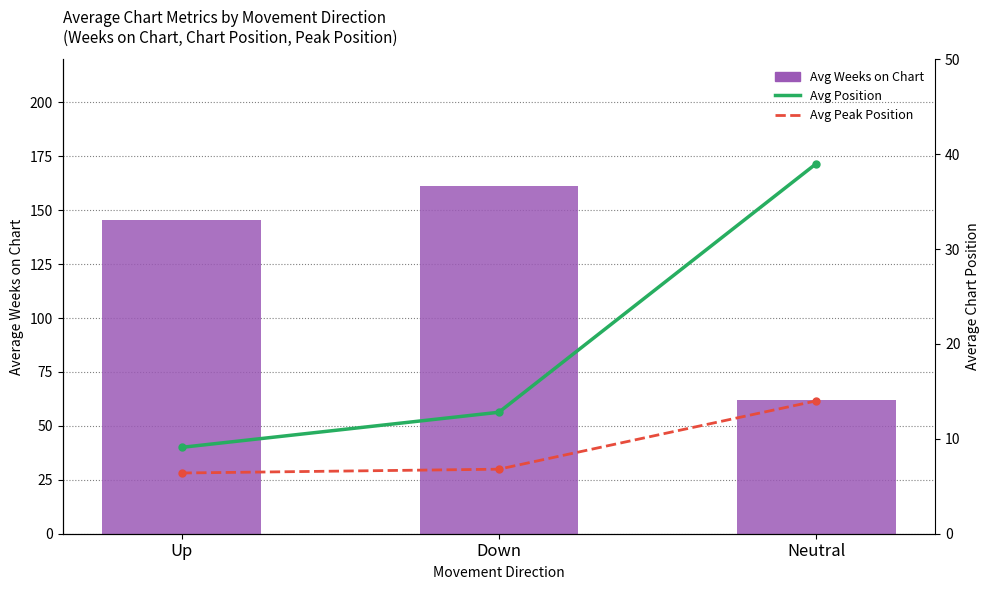

Which label corresponds to the smallest value in the chart?

Up